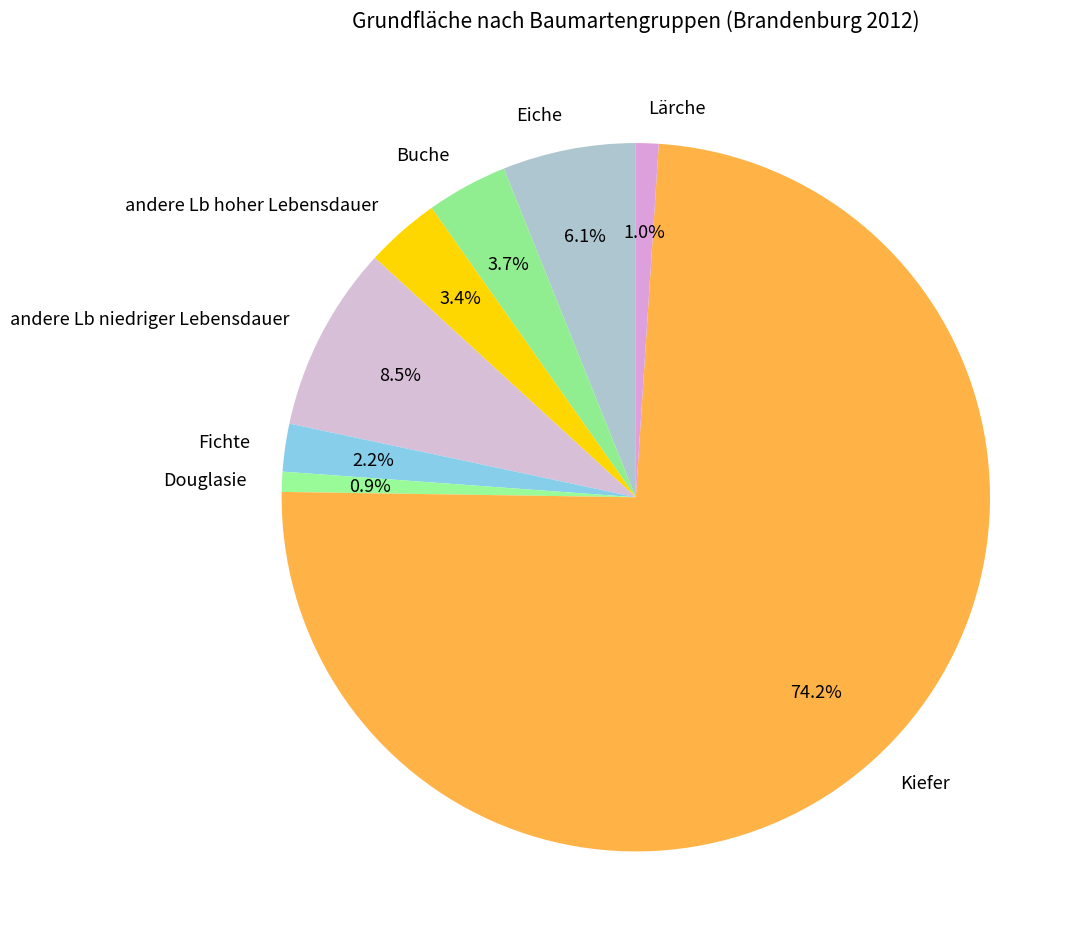

What percentage is the Fichte slice, to the nearest percent?

2%